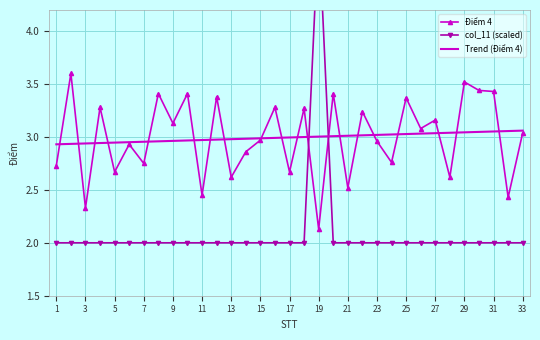

Is the value of Trend (Điểm 4) at 29 greater than the value of Điểm 4 at 29?

No